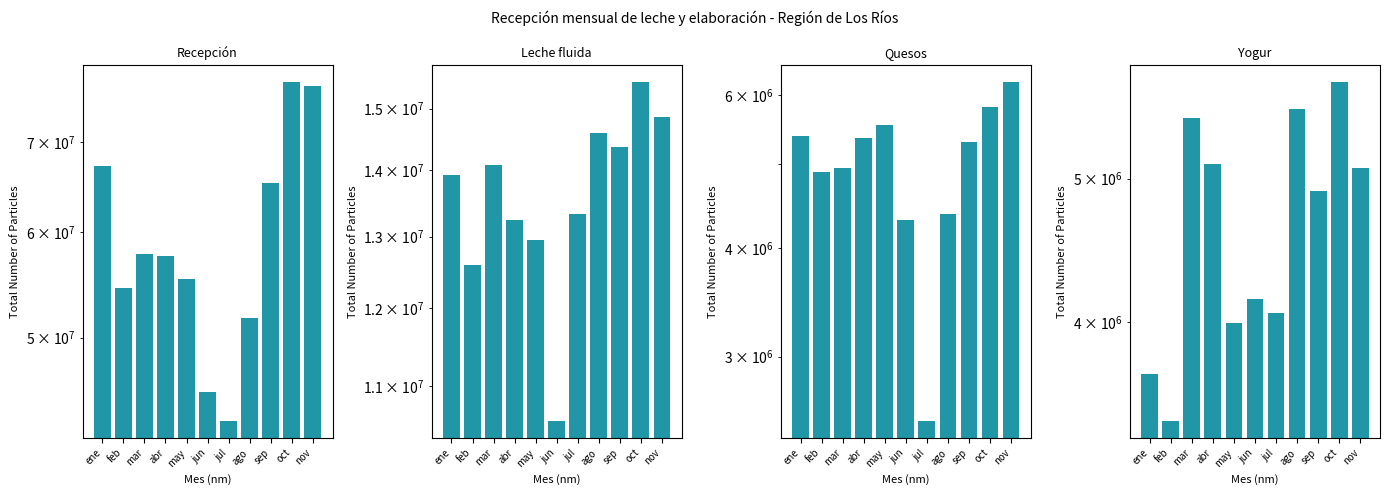

Is it true that Leche fluida equals 14369155 at sep?

True